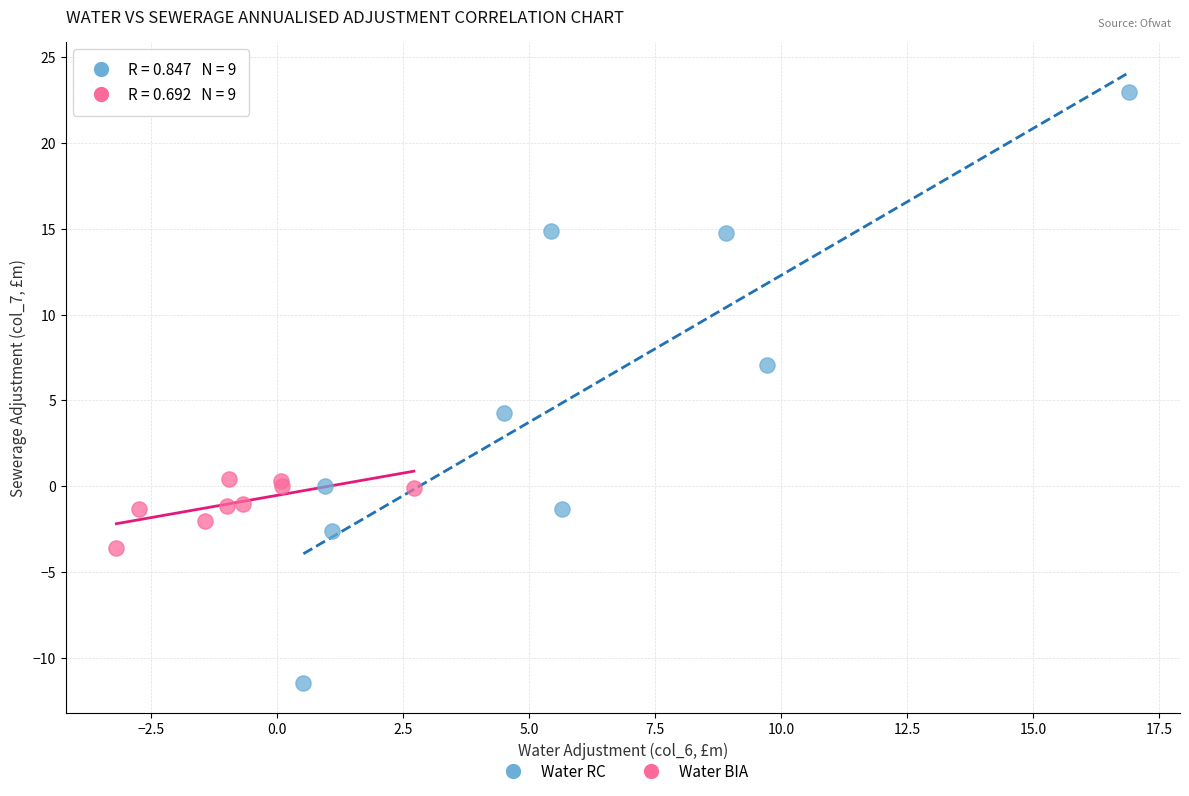

Which series has the largest Y range (max minus min)?

Water RC